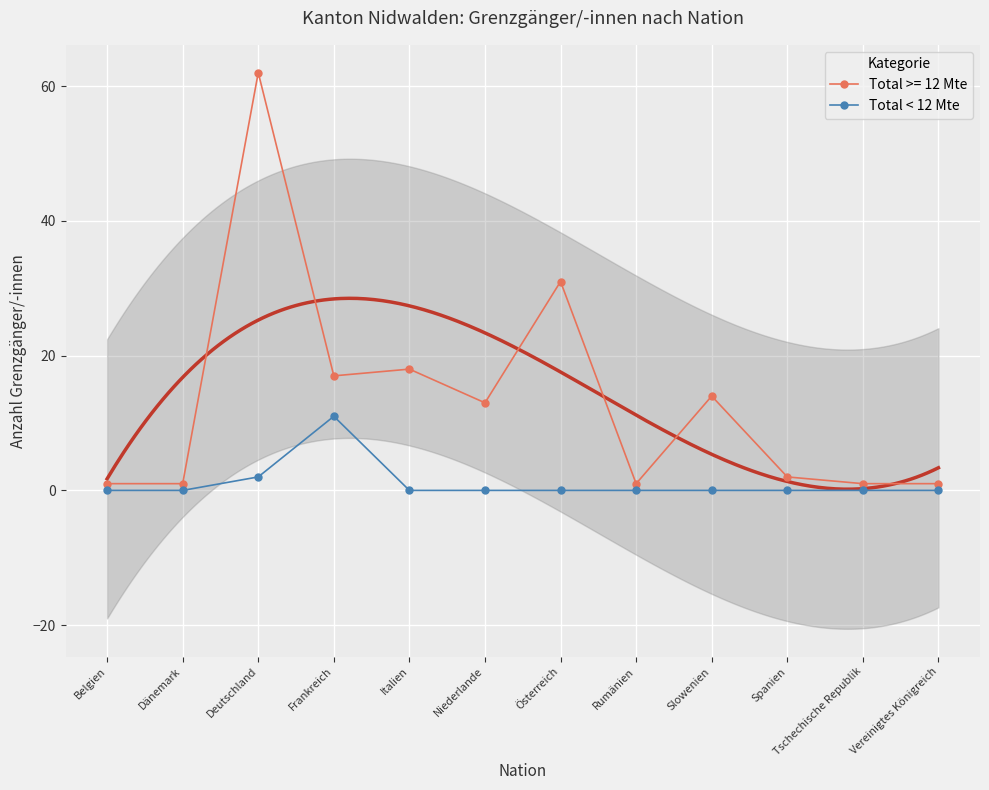

True or false: the data shows 0 at Spanien.

True